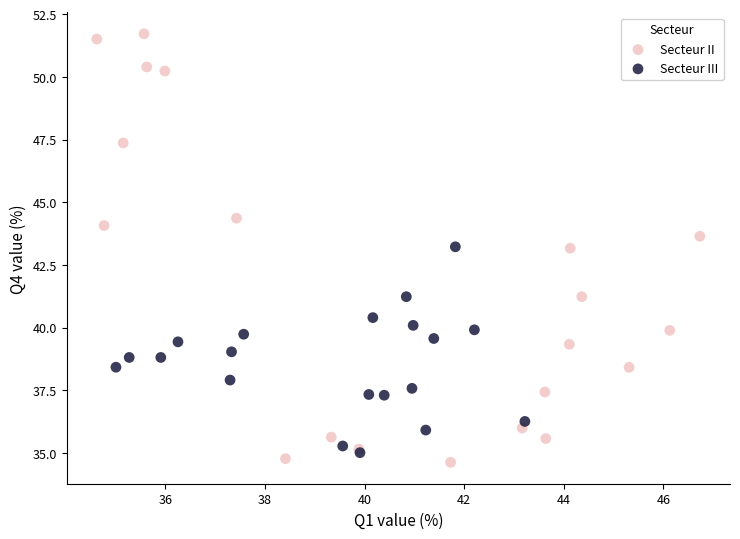

Which series contains the highest Y value?

Secteur II